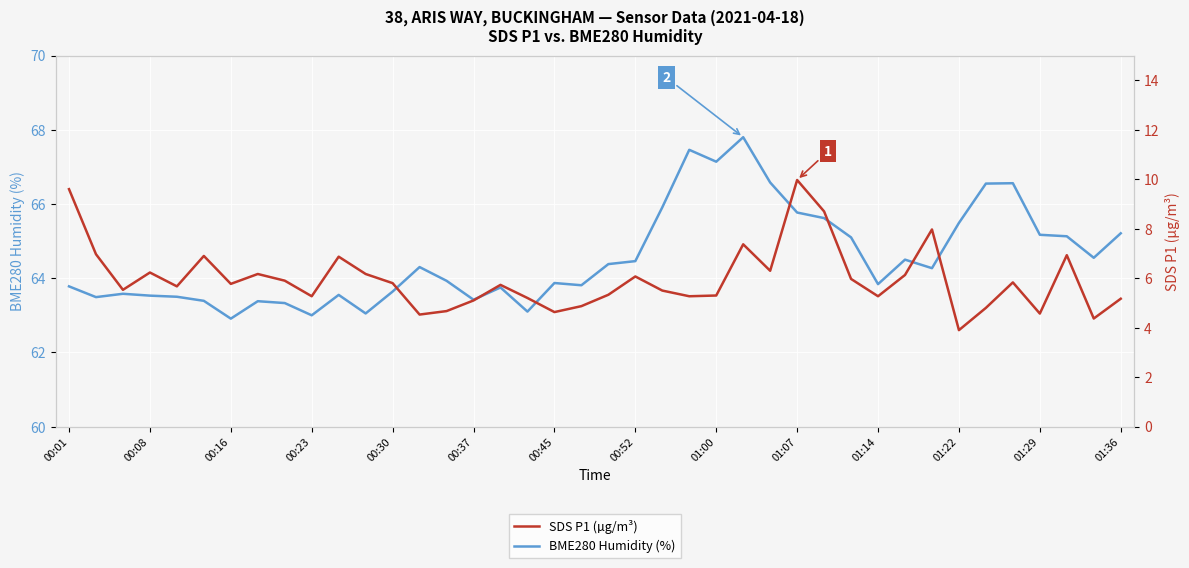

The value of BME280 Humidity (%) at 01:36 is 99.7. True or false?

False